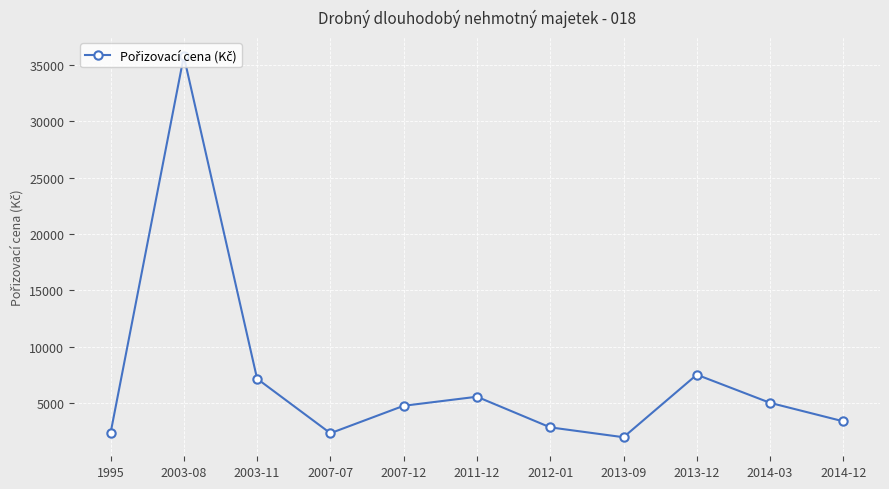

Count the number of categories in the chart.

11